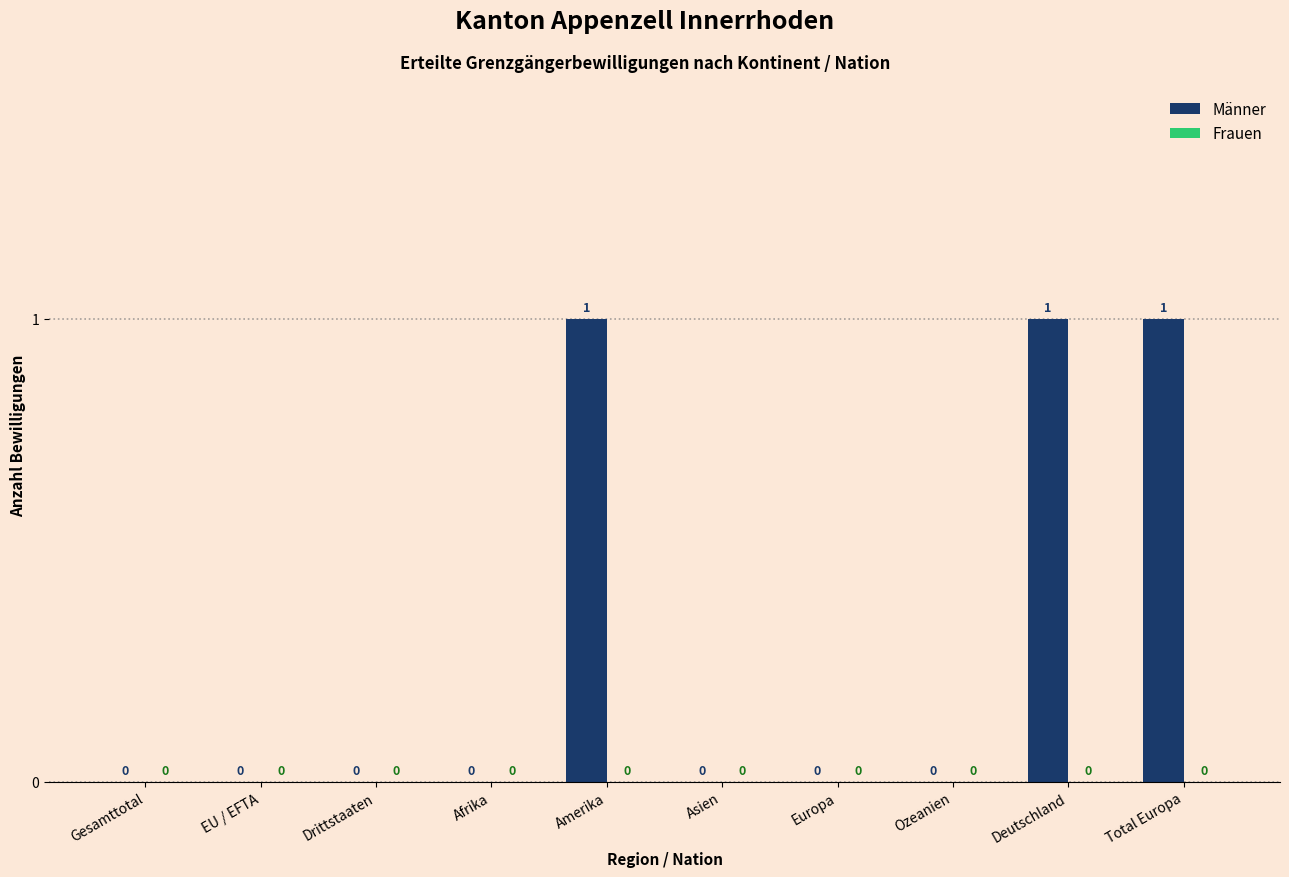

Reading left to right, transcribe all the data shown in this chart.

Gesamttotal=0	EU / EFTA=0	Drittstaaten=0	Afrika=0	Amerika=1	Asien=0	Europa=0	Ozeanien=0	Deutschland=1	Total Europa=1